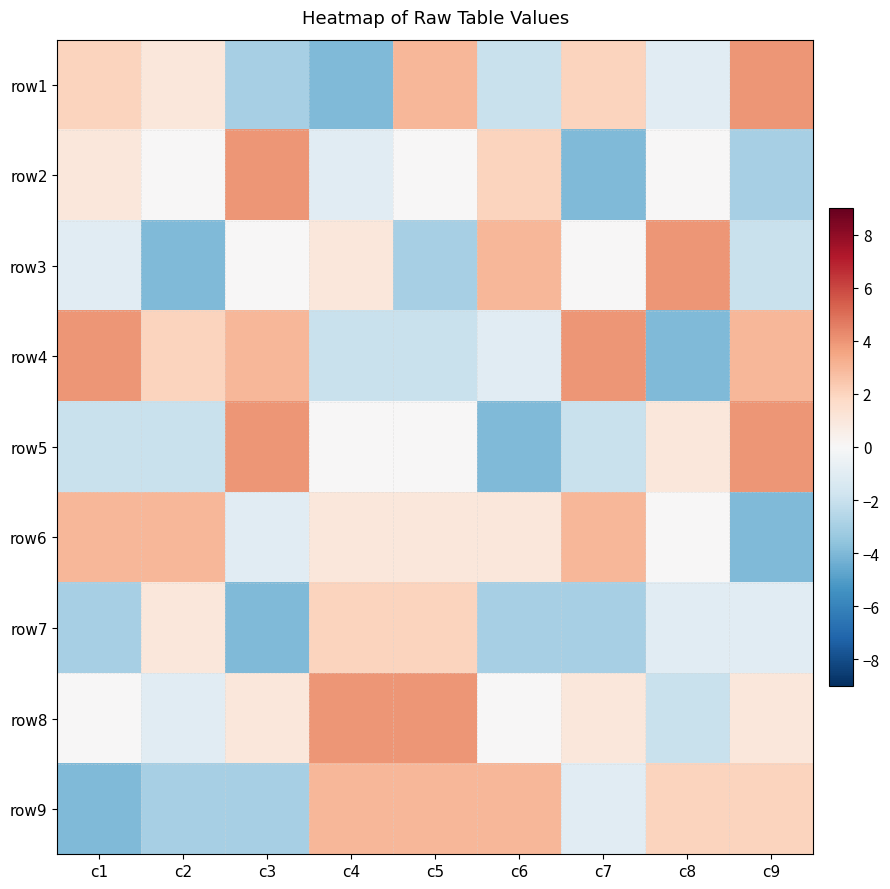

At how many categories does at least one series exceed 0?

9